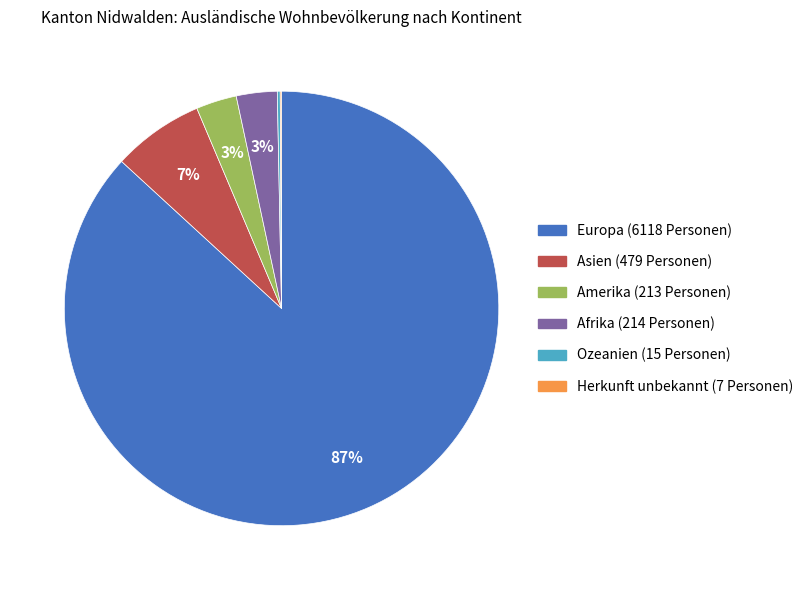

Approximately how many times larger is the value at Afrika compared to Amerika?

1.0